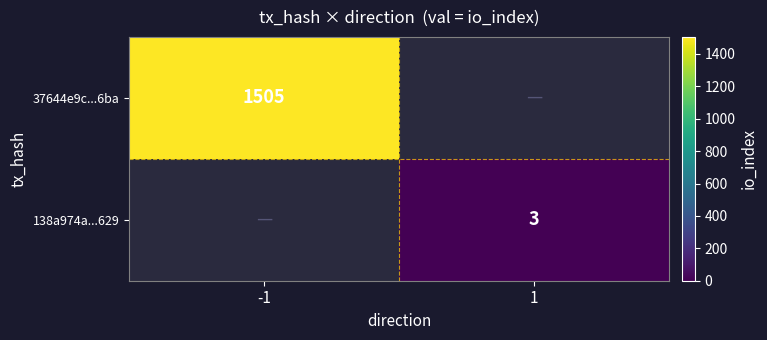

How many series are shown in this chart?

2